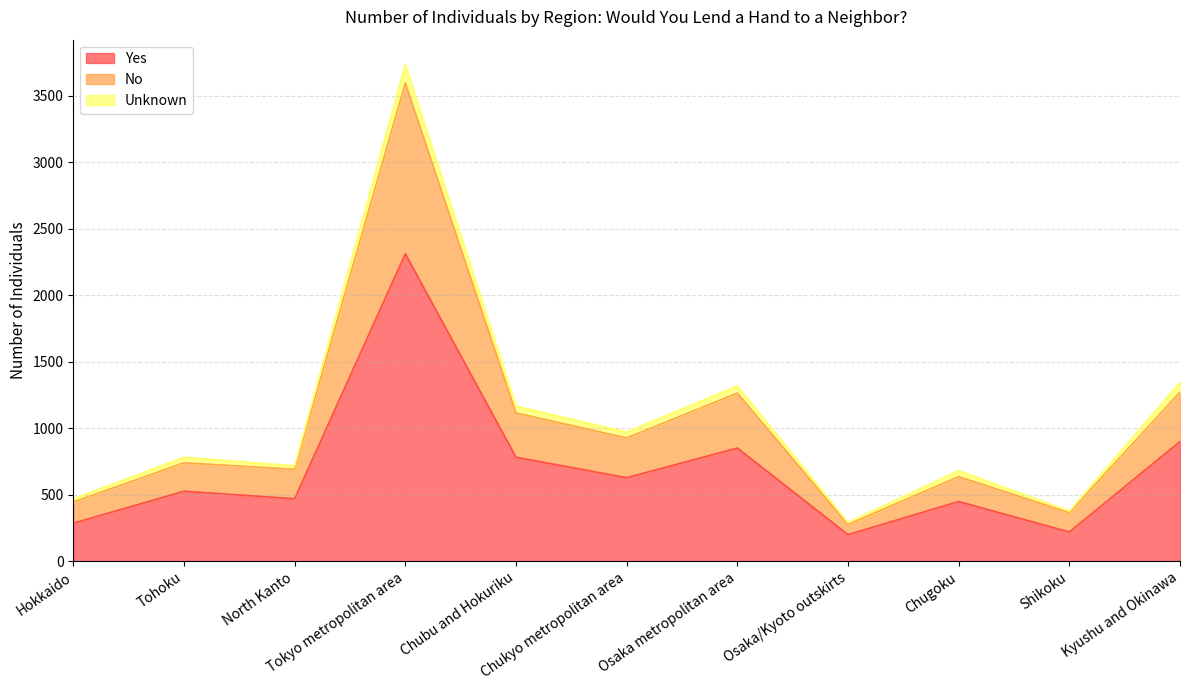

What is the maximum value for Yes?

2311